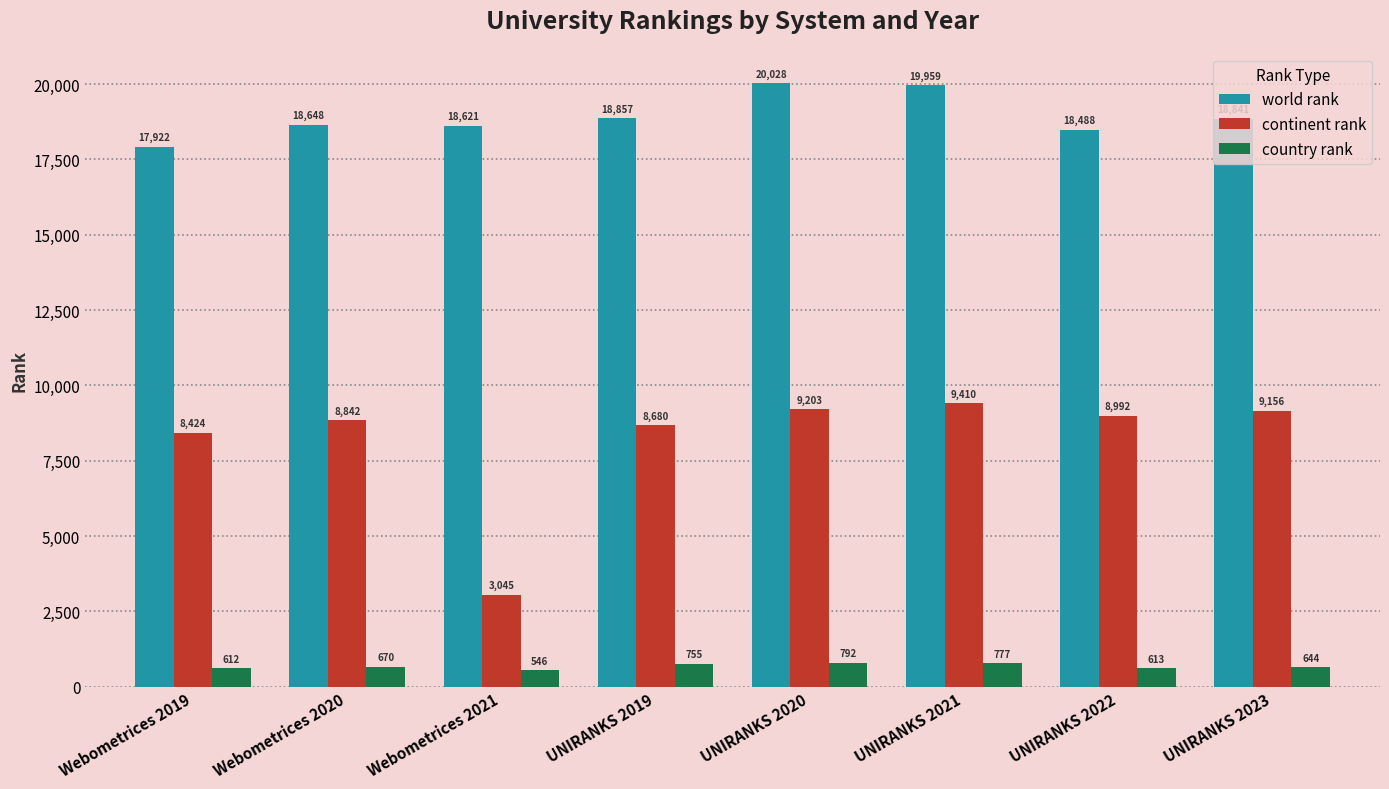

What is the value of the world rank bar at the 6th from the left?

19959